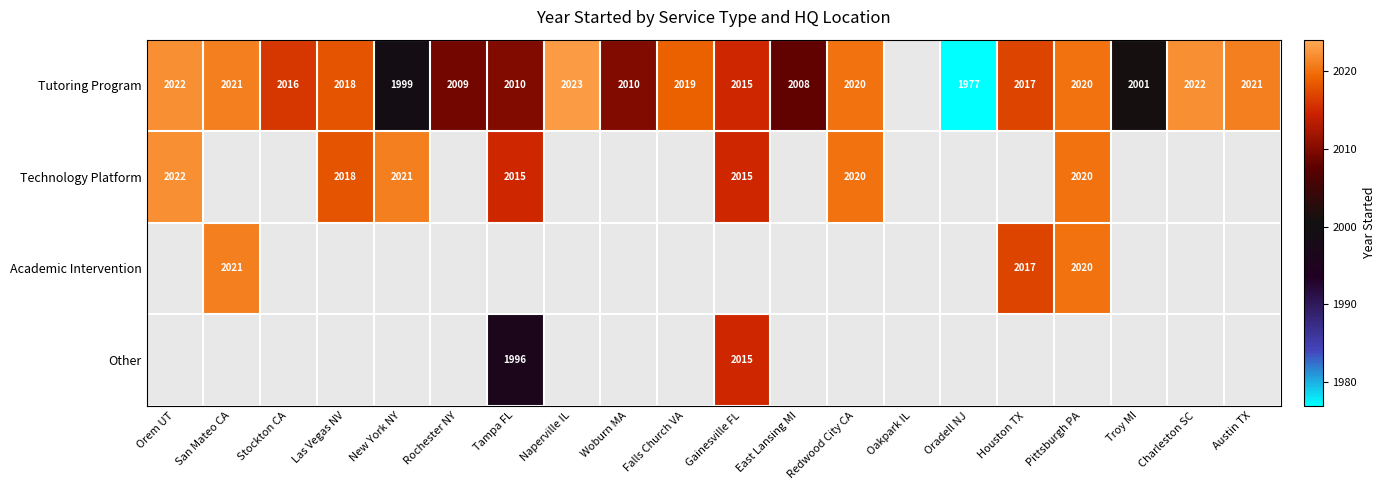

True or false: Academic Intervention has a value of 2629 at Houston TX.

False